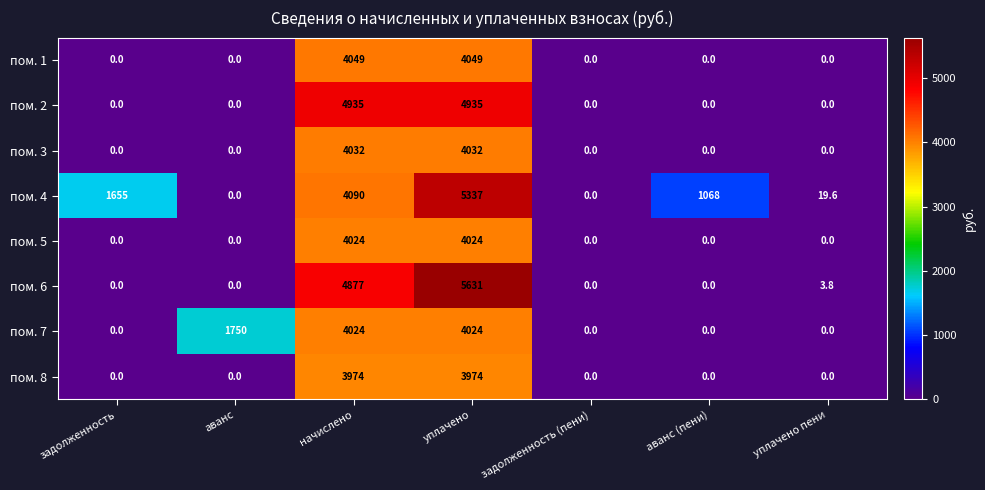

At how many categories does at least one series exceed 756?

5